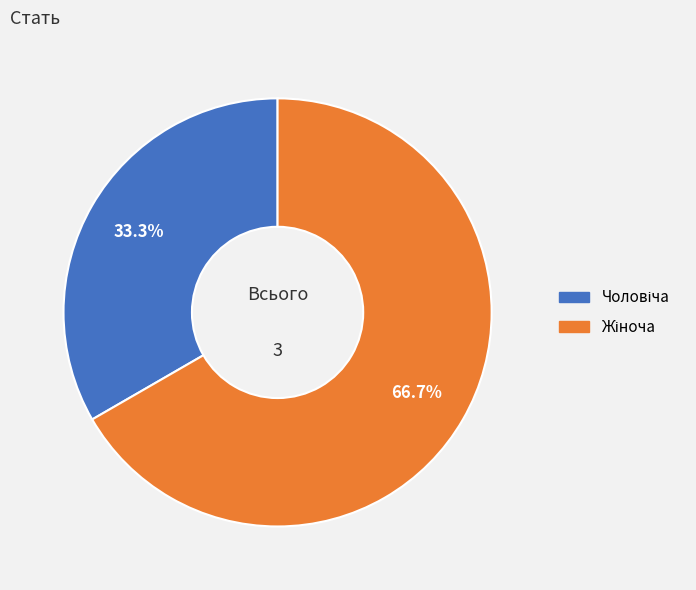

Is there a majority slice in this chart?

Yes